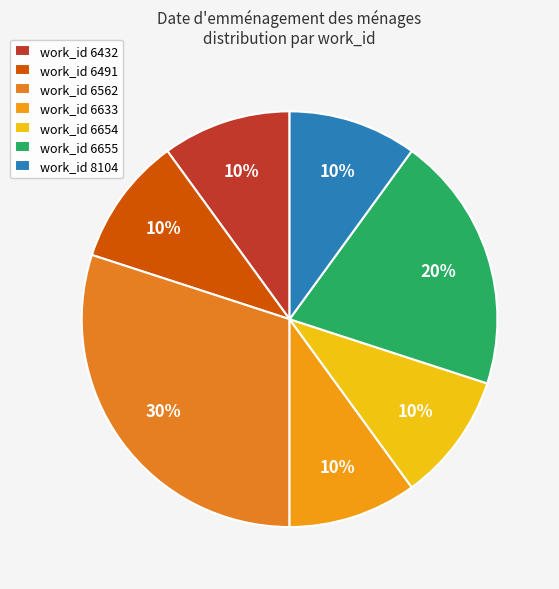

Which slice is the smallest?

6432